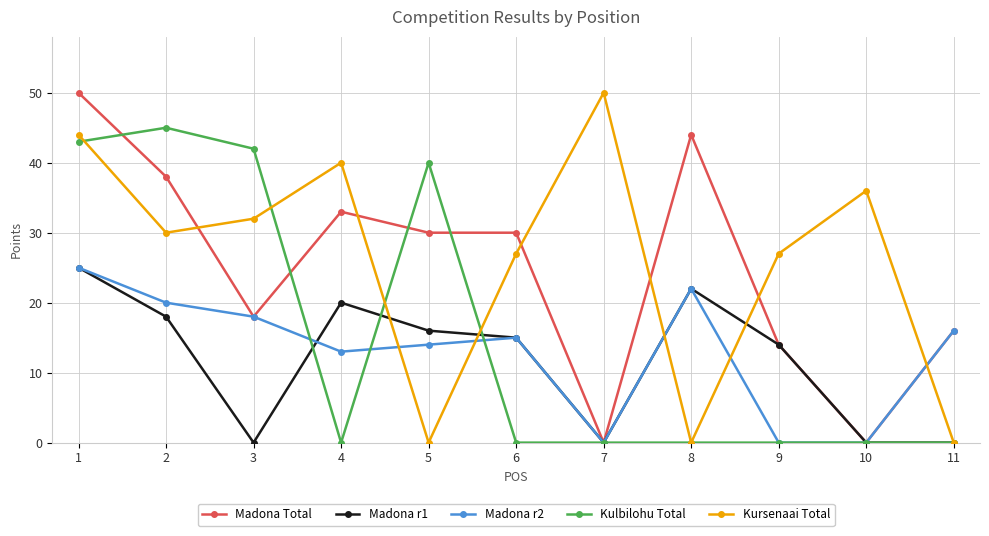

Reading left to right, extract all data points from this chart.

Madona Total: 1=50	2=38	3=18	4=33	5=30	6=30	7=0	8=44	9=14	10=0	11=16
Madona r1: 1=25	2=18	3=0	4=20	5=16	6=15	7=0	8=22	9=14	10=0	11=0
Madona r2: 1=25	2=20	3=18	4=13	5=14	6=15	7=0	8=22	9=0	10=0	11=16
Kulbilohu Total: 1=43	2=45	3=42	4=0	5=40	6=0	7=0	8=0	9=0	10=0	11=0
Kursenaai Total: 1=44	2=30	3=32	4=40	5=0	6=27	7=50	8=0	9=27	10=36	11=0